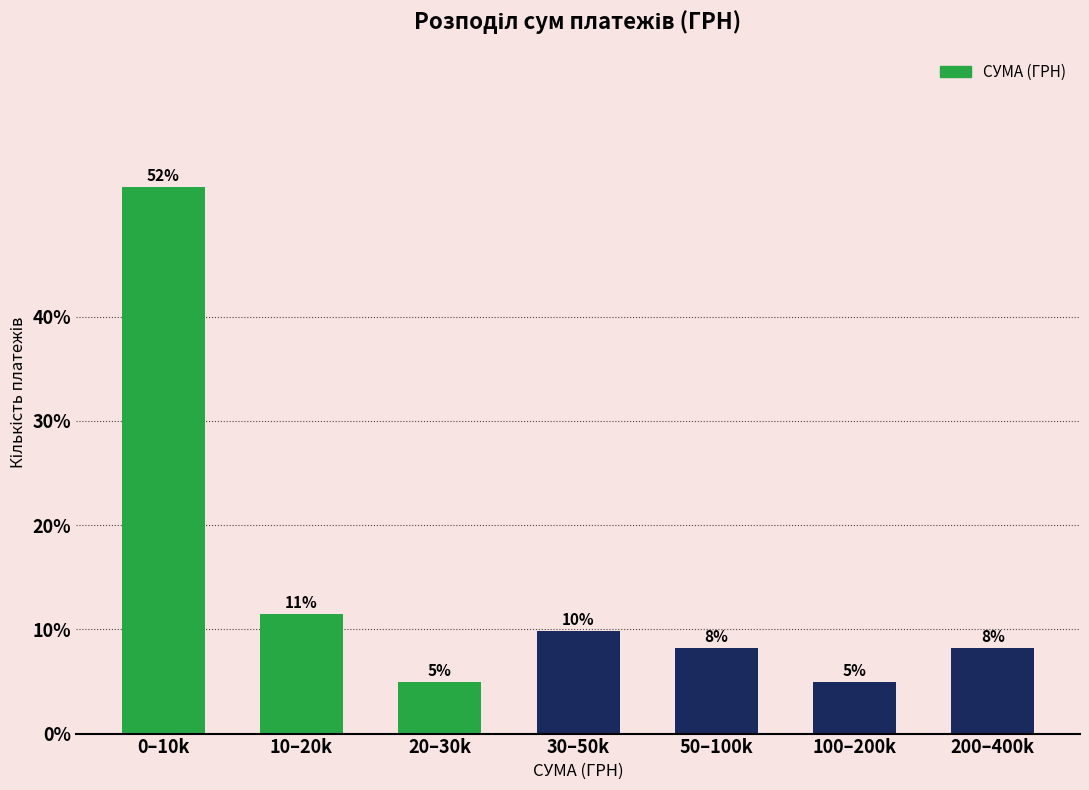

Are the bars horizontal?

No